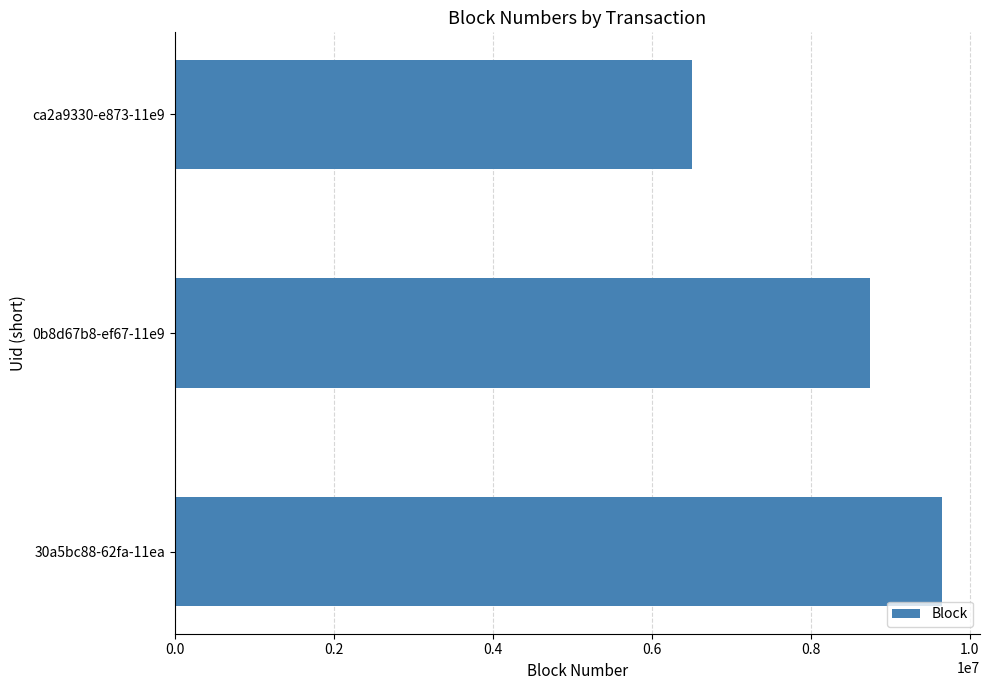

How many categories are shown in the chart?

3